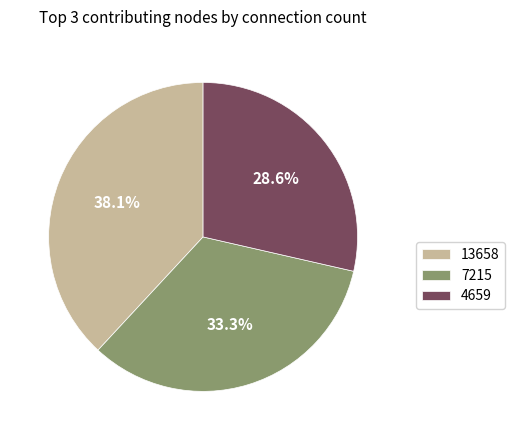

Which slice is the smallest?

4659